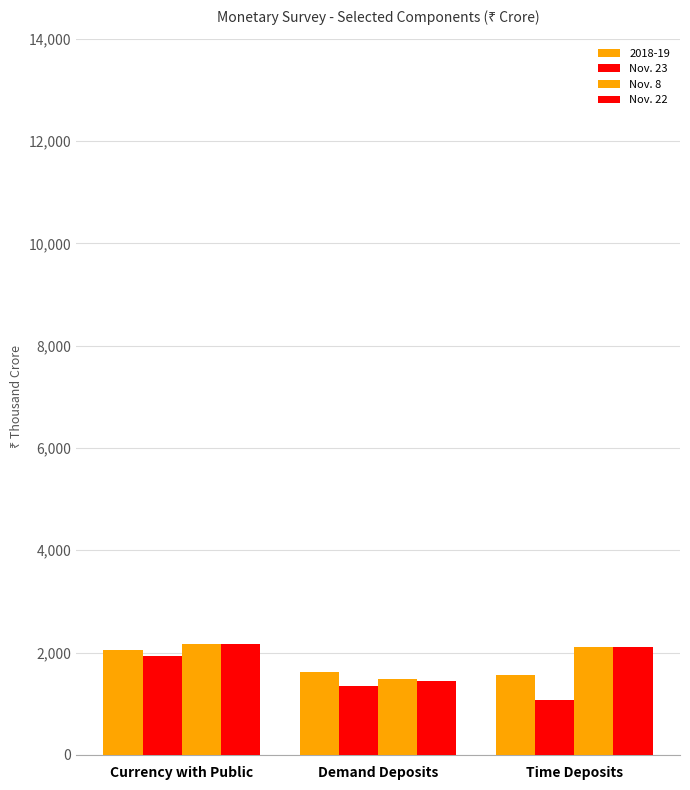

What is the difference between the highest and lowest values at Time Deposits?

1036116